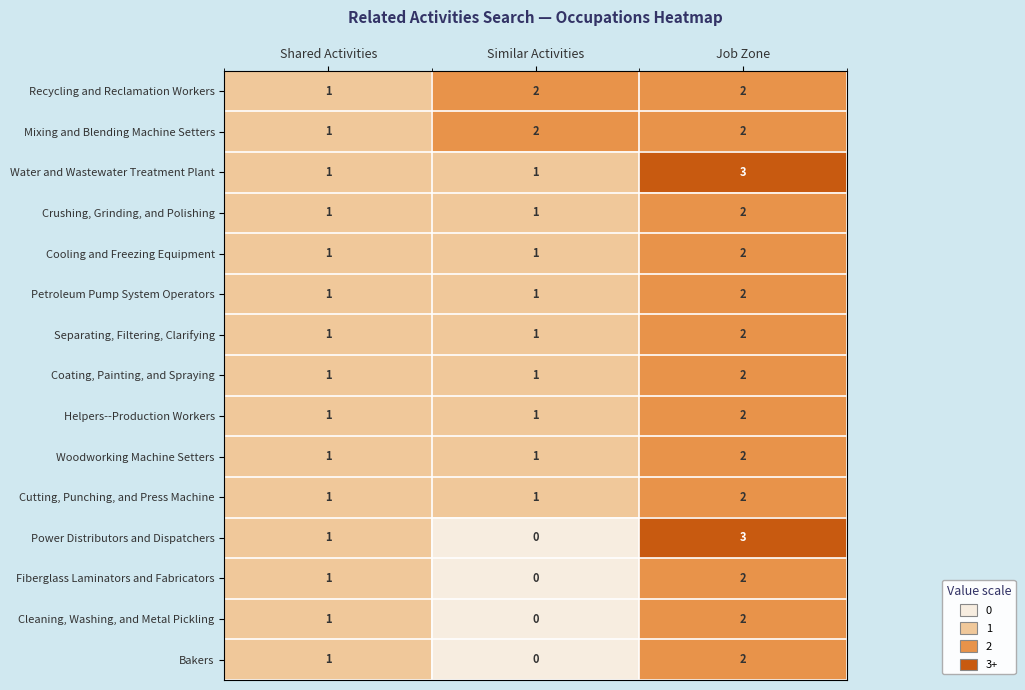

True or false: Recycling and Reclamation Workers has a value of 2 at Similar Activities.

True